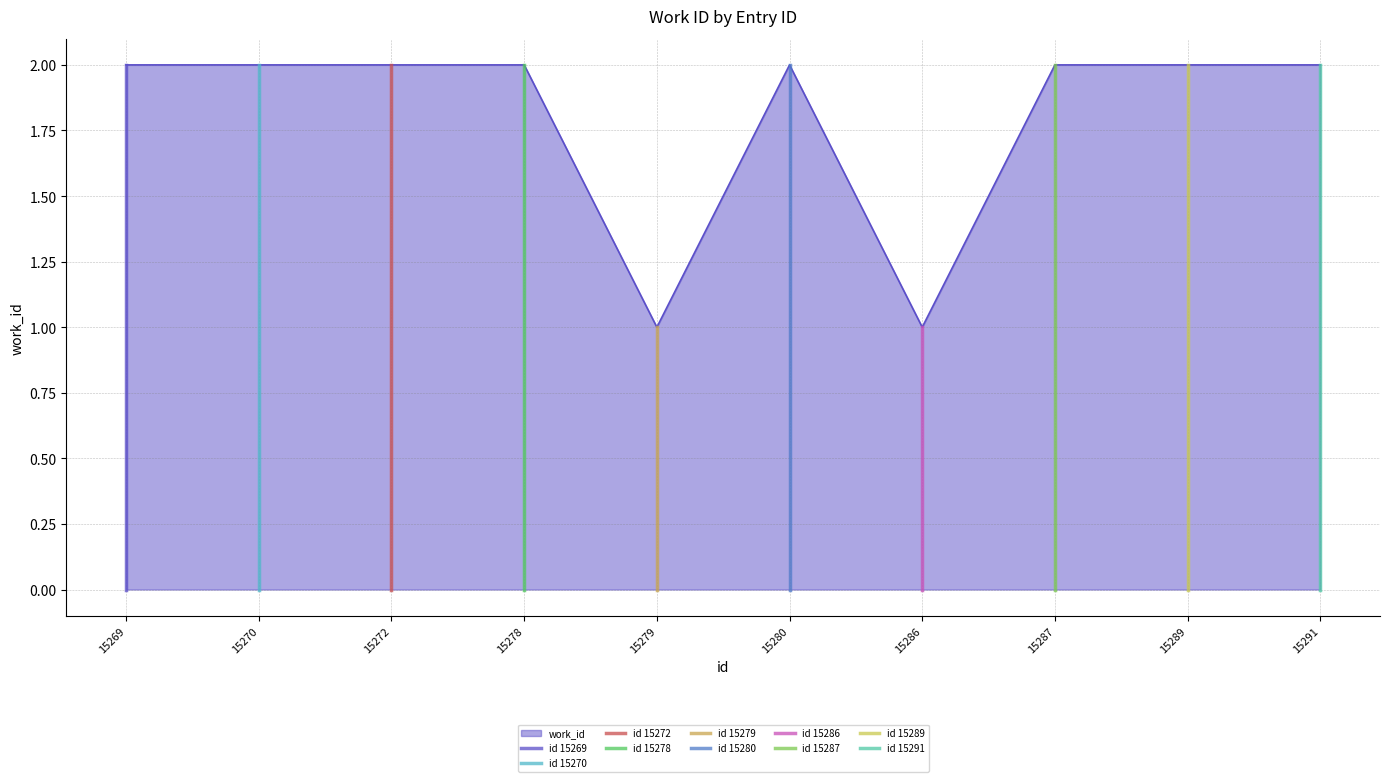

Which has a higher value, 15279 or 15291?

15291